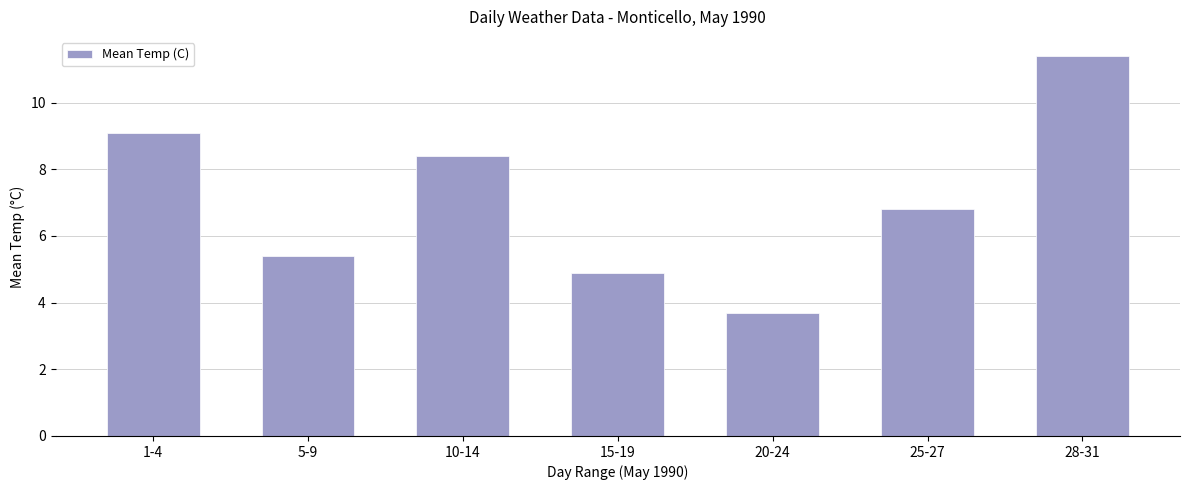

Does the chart contain stacked bars?

No